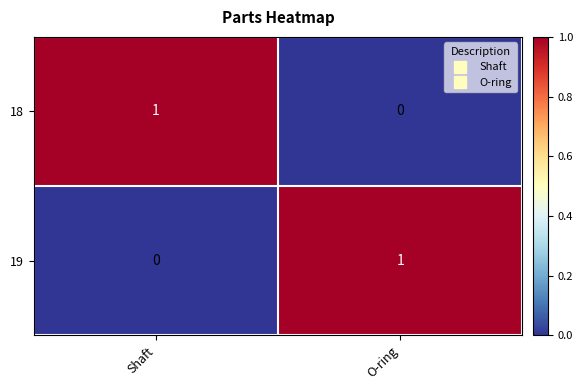

Count the number of categories in the chart.

2